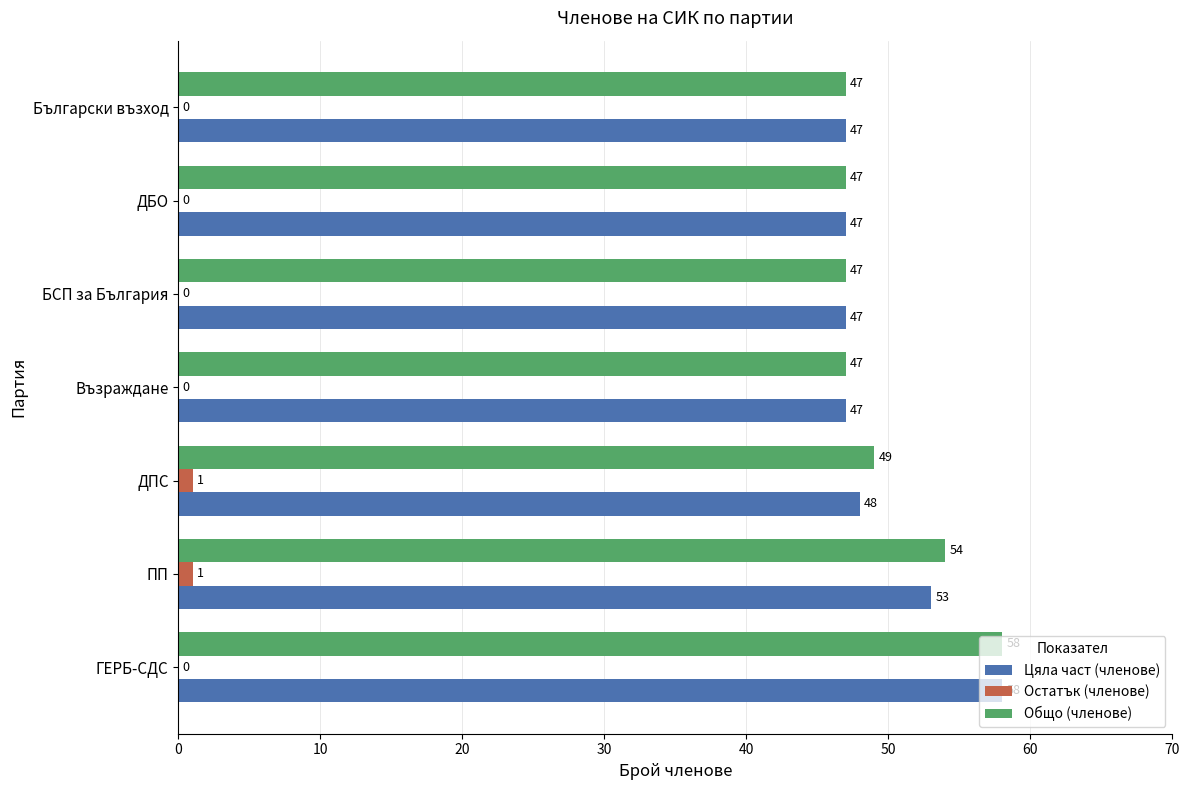

What is the sum of the Общо (членове) values at ГЕРБ-СДС and ДПС?

107